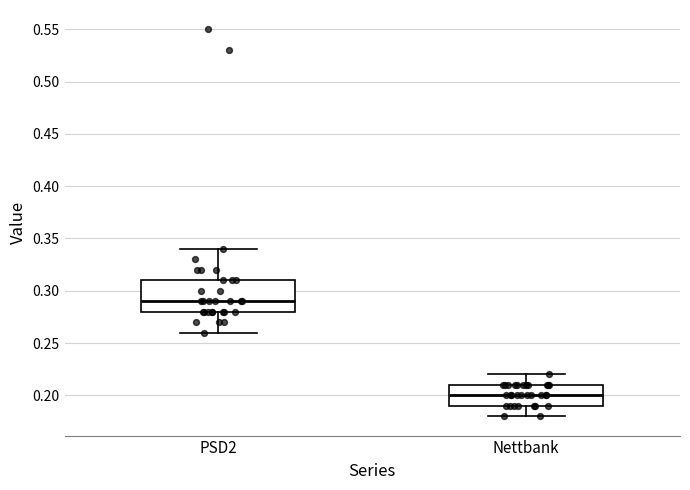

Comparing the boxes themselves (not the whiskers), which one is the tallest?

PSD2